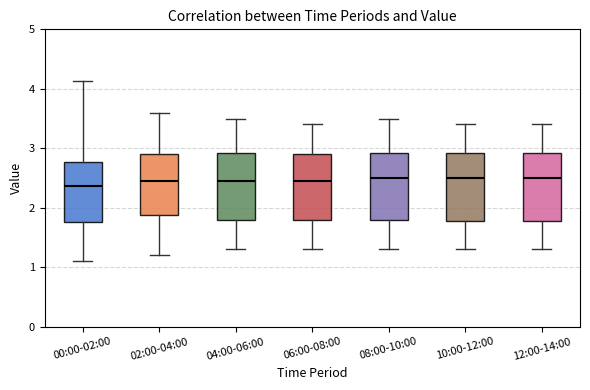

Reading left to right, read every box against the y-axis: the position of its median line, the range the box covers, and the ends of its whiskers. The values are not printed on the chart, so give them approximately, as read against the axis.

00:00-02:00: median 2.4, box 1.8 to 2.8, whiskers 1.1 to 4.1
02:00-04:00: median 2.5, box 1.9 to 2.9, whiskers 1.2 to 3.6
04:00-06:00: median 2.5, box 1.8 to 2.9, whiskers 1.3 to 3.5
06:00-08:00: median 2.5, box 1.8 to 2.9, whiskers 1.3 to 3.4
08:00-10:00: median 2.5, box 1.8 to 2.9, whiskers 1.3 to 3.5
10:00-12:00: median 2.5, box 1.8 to 2.9, whiskers 1.3 to 3.4
12:00-14:00: median 2.5, box 1.8 to 2.9, whiskers 1.3 to 3.4